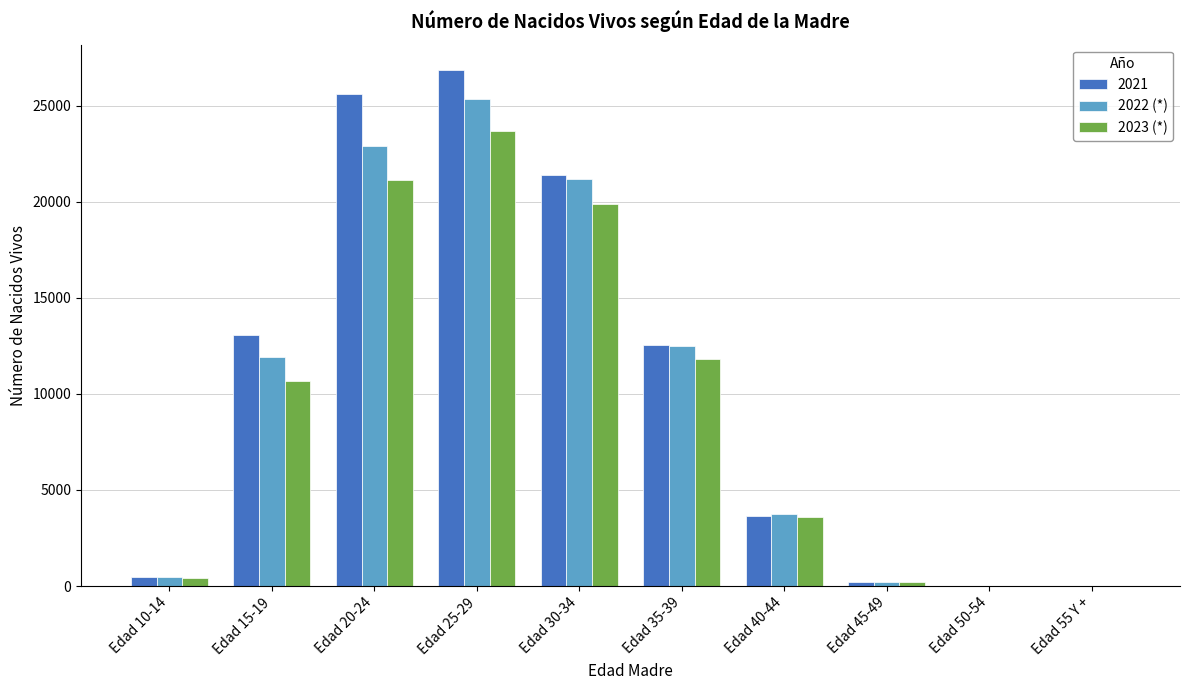

True or false: 2022 (*) has a value of 43536 at Edad 25-29.

False